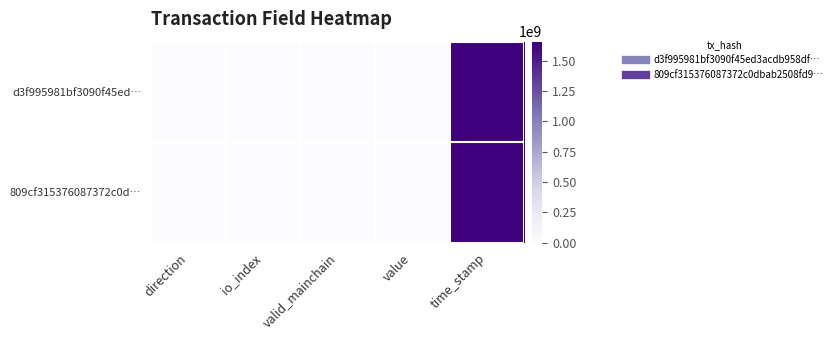

Reading left to right, extract all data points from this chart.

d3f995981bf3090f45ed…: direction=0.0	io_index=69.0	valid_mainchain=1.0	value=2.7	time_stamp=1656650736.0
809cf315376087372c0d…: direction=2.0	io_index=14.0	valid_mainchain=1.0	value=2.7	time_stamp=1656650190.0